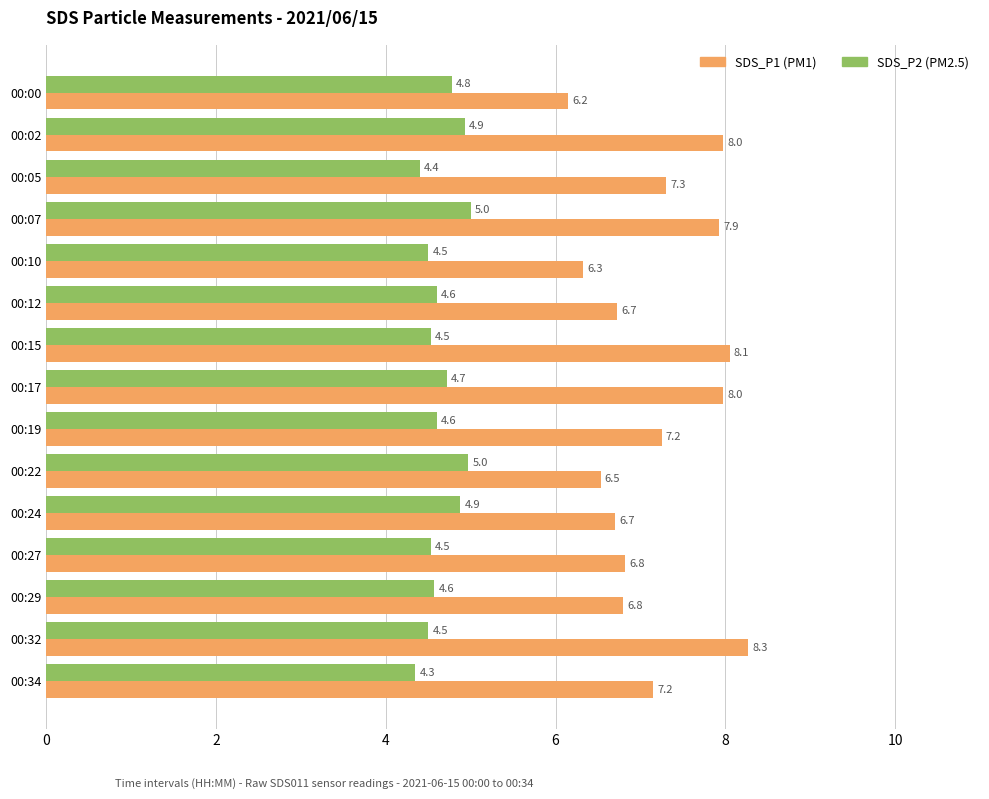

What is the spread (max minus min) of values at 00:05?

2.9